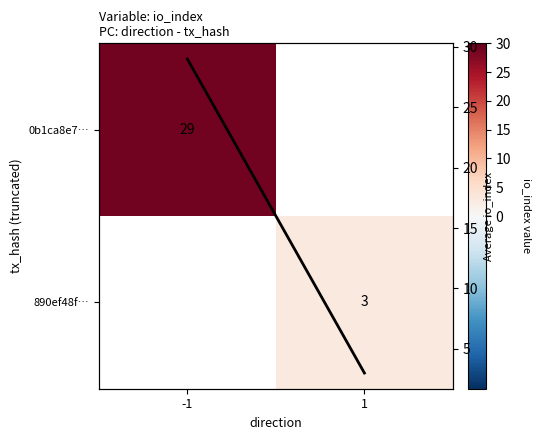

At how many categories does at least one series exceed 28?

1